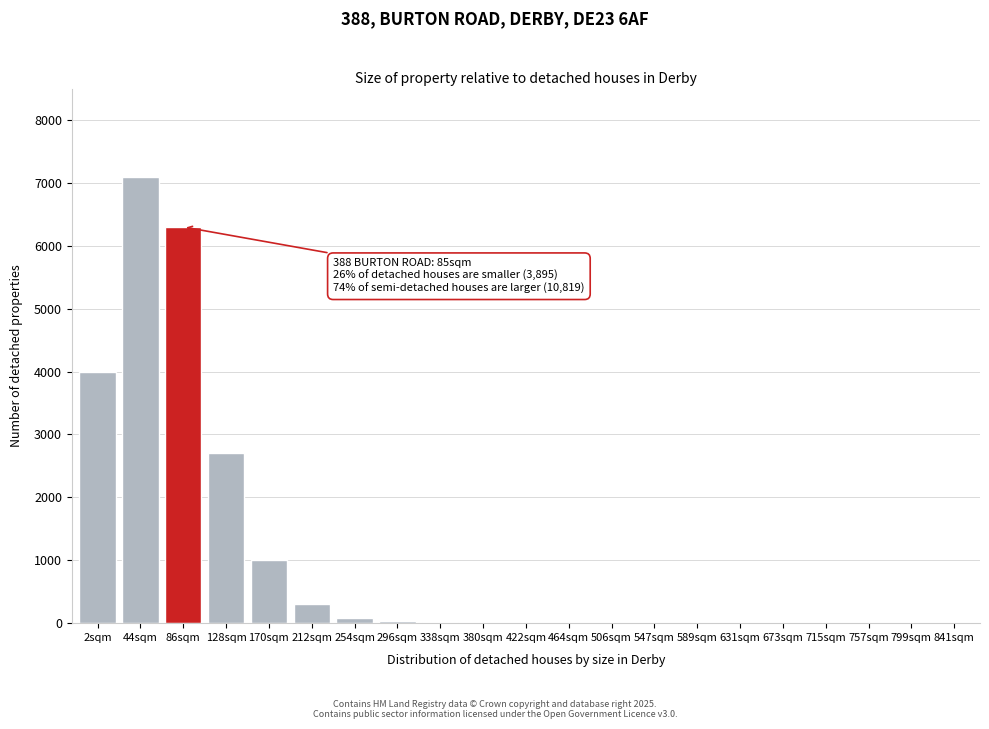

At which label is the value closest to 3550?

2sqm